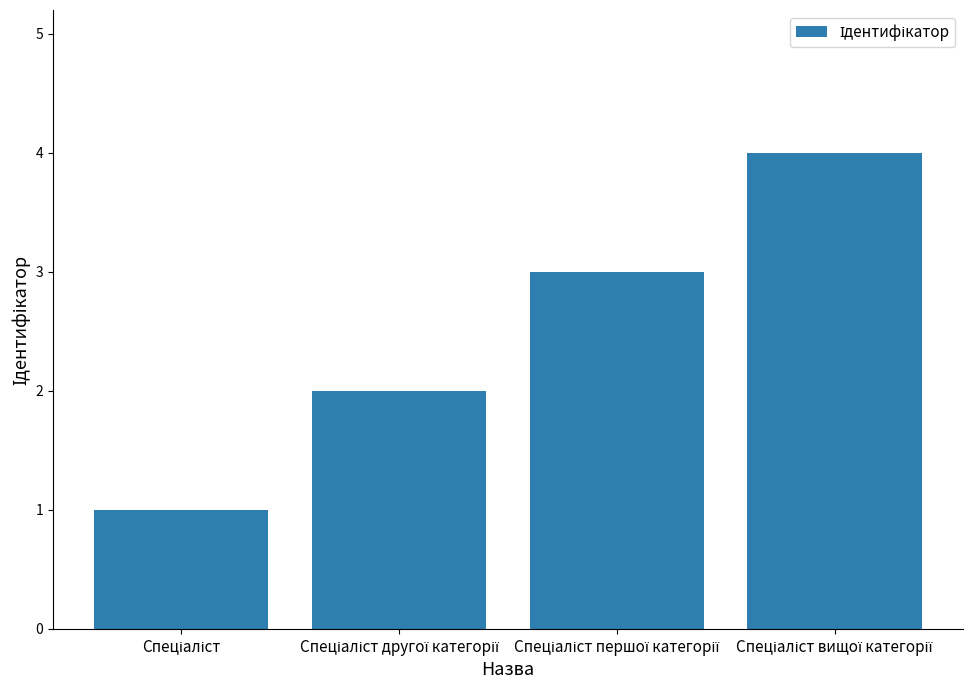

What is the difference between the maximum and minimum values?

3